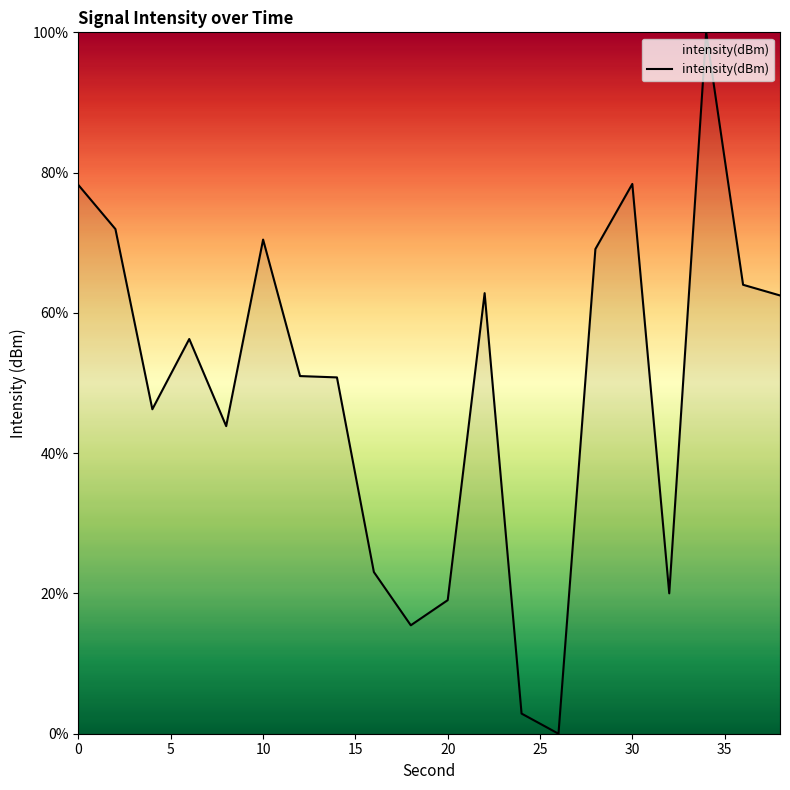

What is the greatest value displayed?

100.0